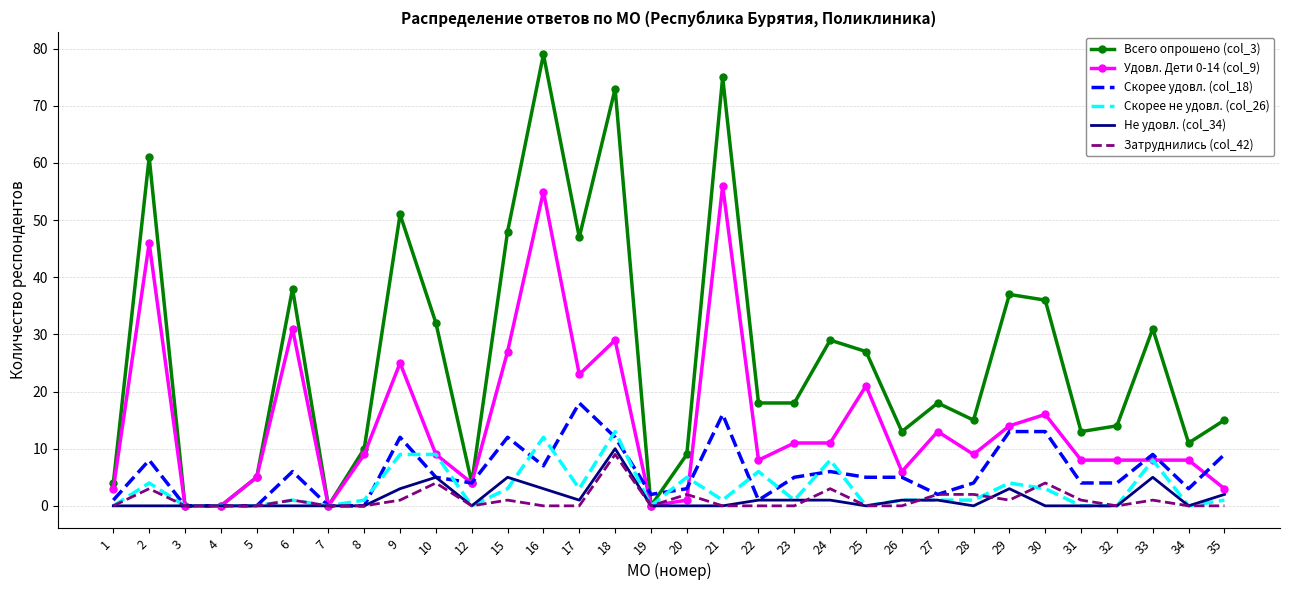

Is the value of Не удовл. (col_34) at 15 greater than the value of Всего опрошено (col_3) at 9?

No